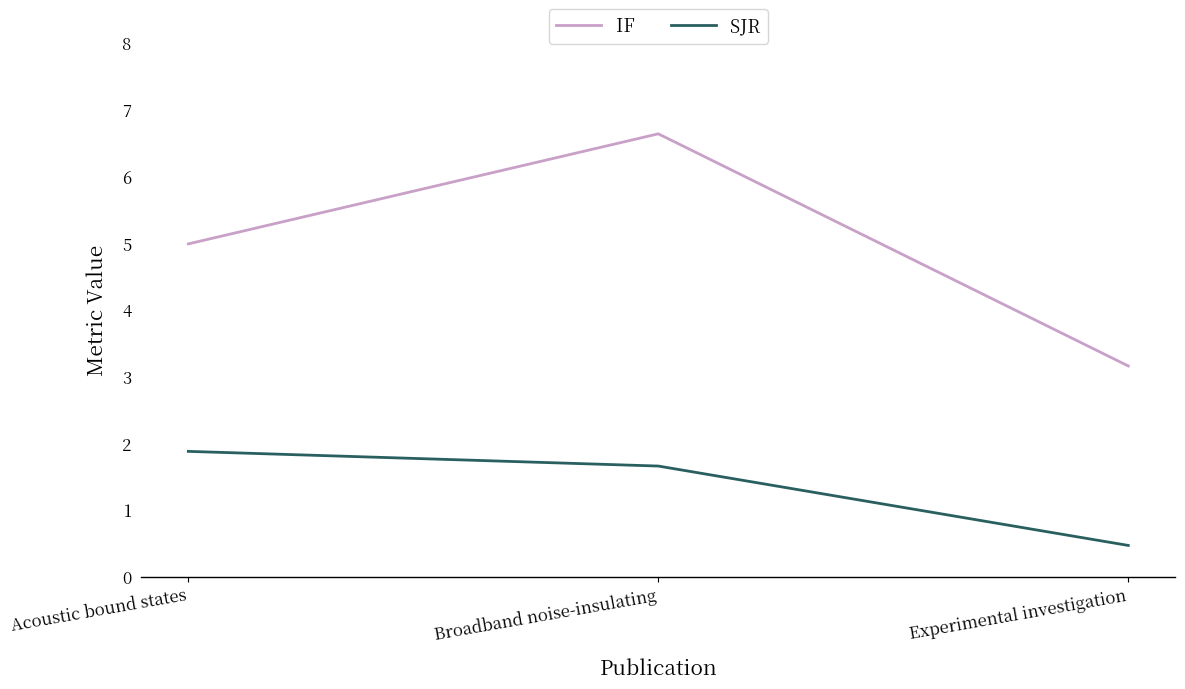

What position from the right is Broadband noise-insulating?

2